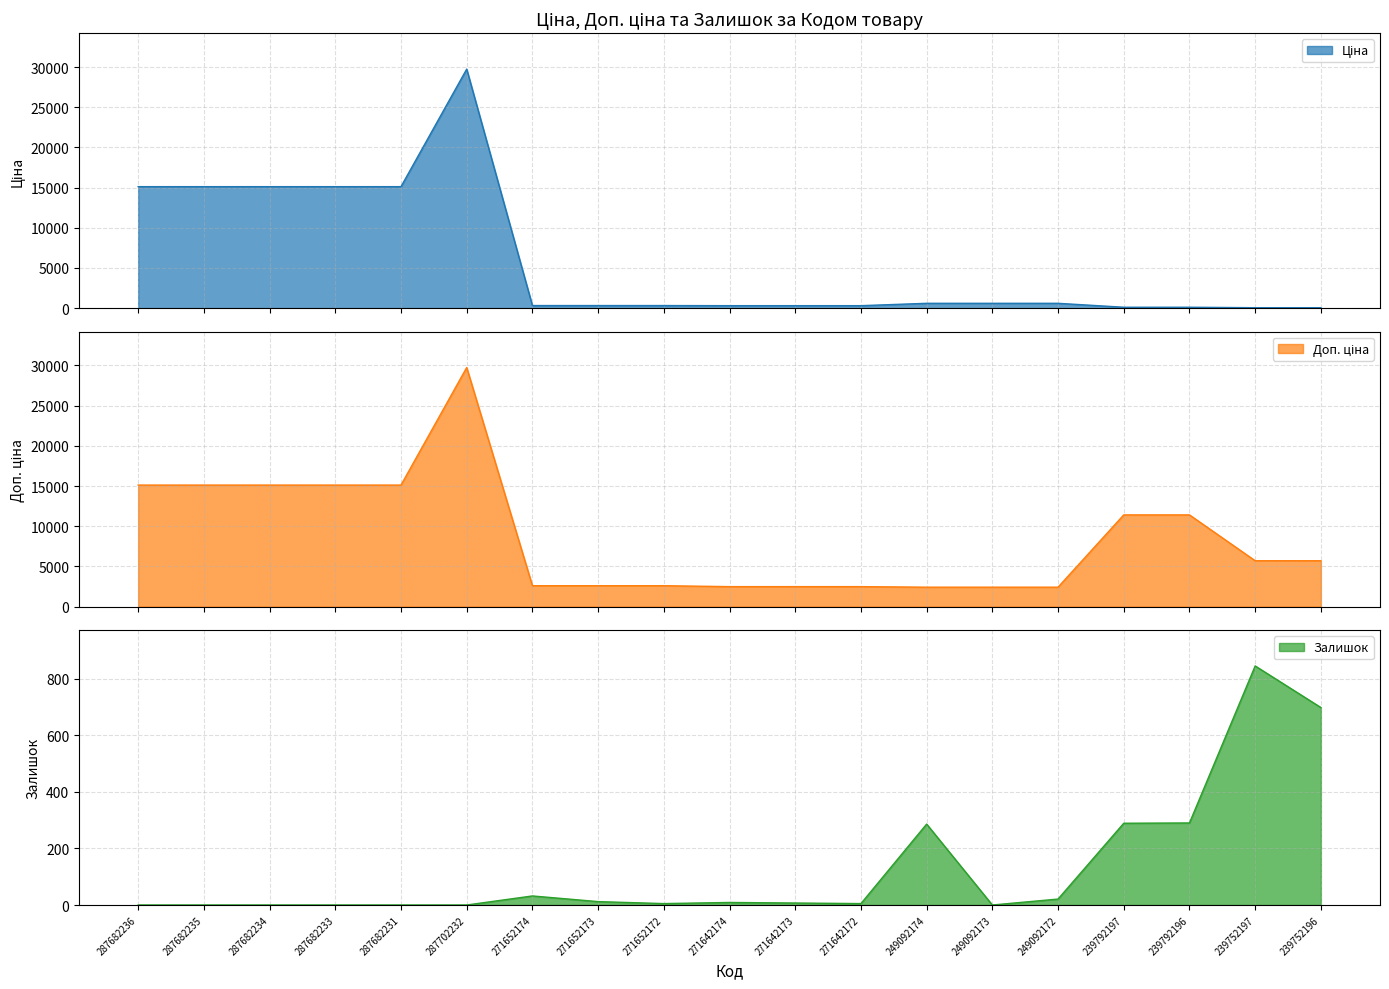

Which series has the largest total across all categories?

Доп. ціна